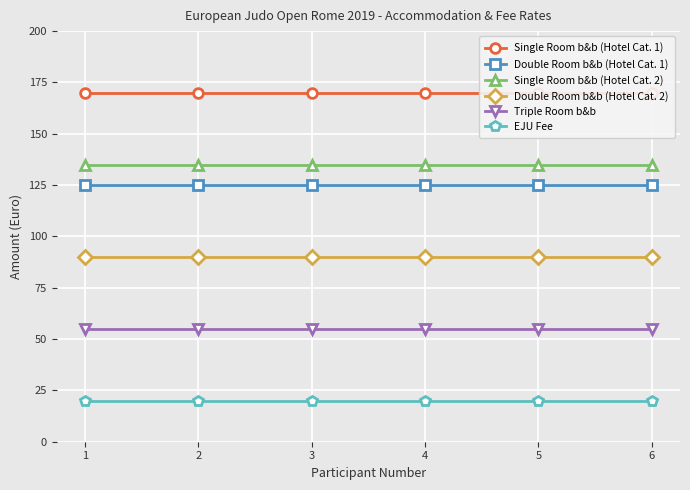

What is the value of the Double Room b&b (Hotel Cat. 1) point at the 4th from the left?

125